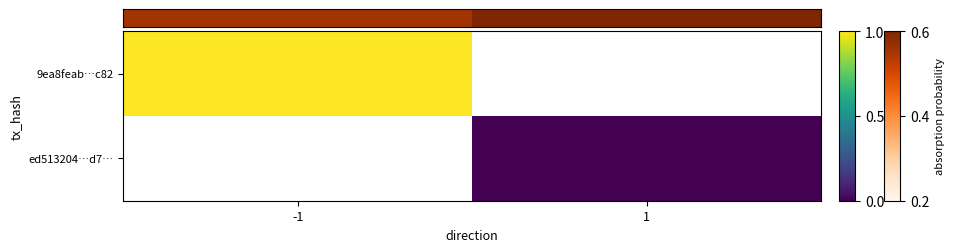

How many data points does each series have?

2